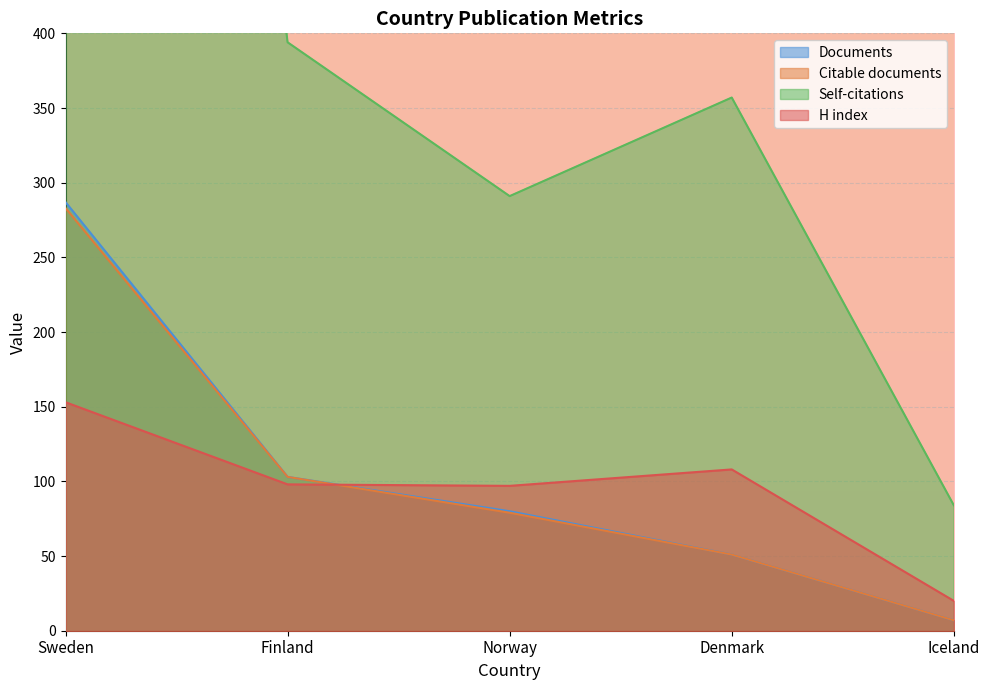

What is the label of the 1st point from the left?

Sweden